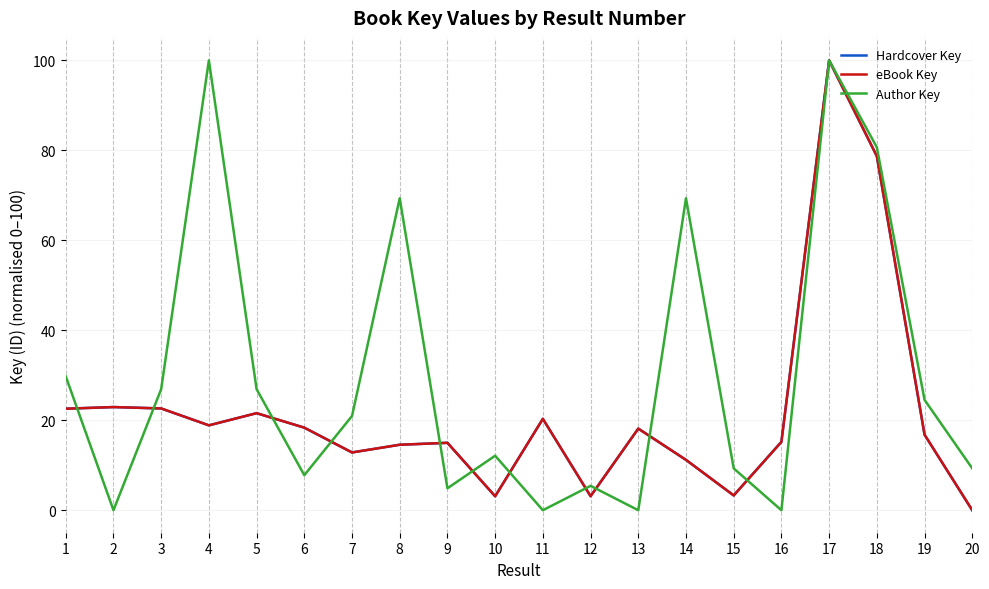

True or false: Hardcover Key and Author Key cross at least once.

True